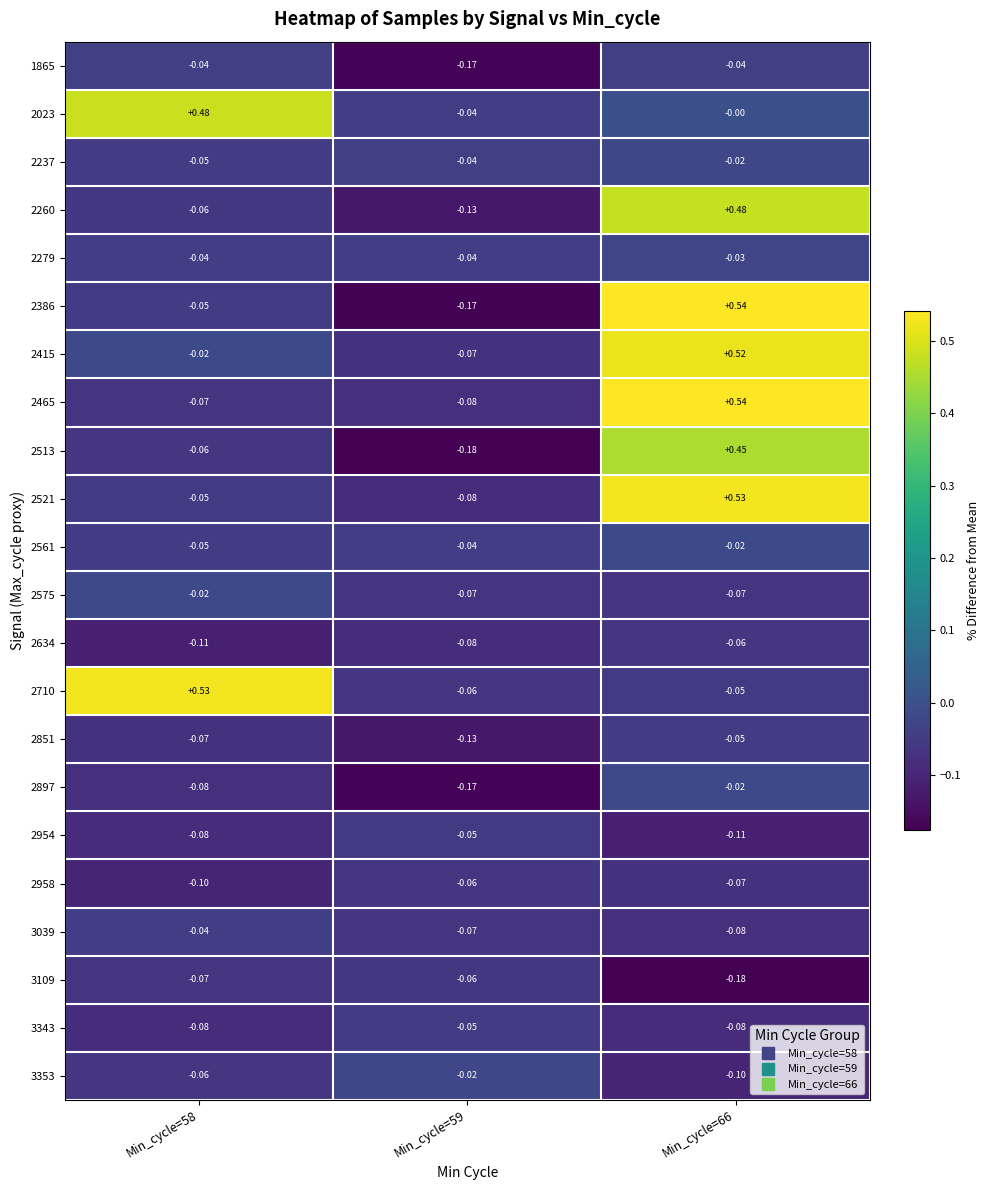

Is the value of 2851 at Min_cycle=59 greater than the value of 2634 at Min_cycle=59?

No